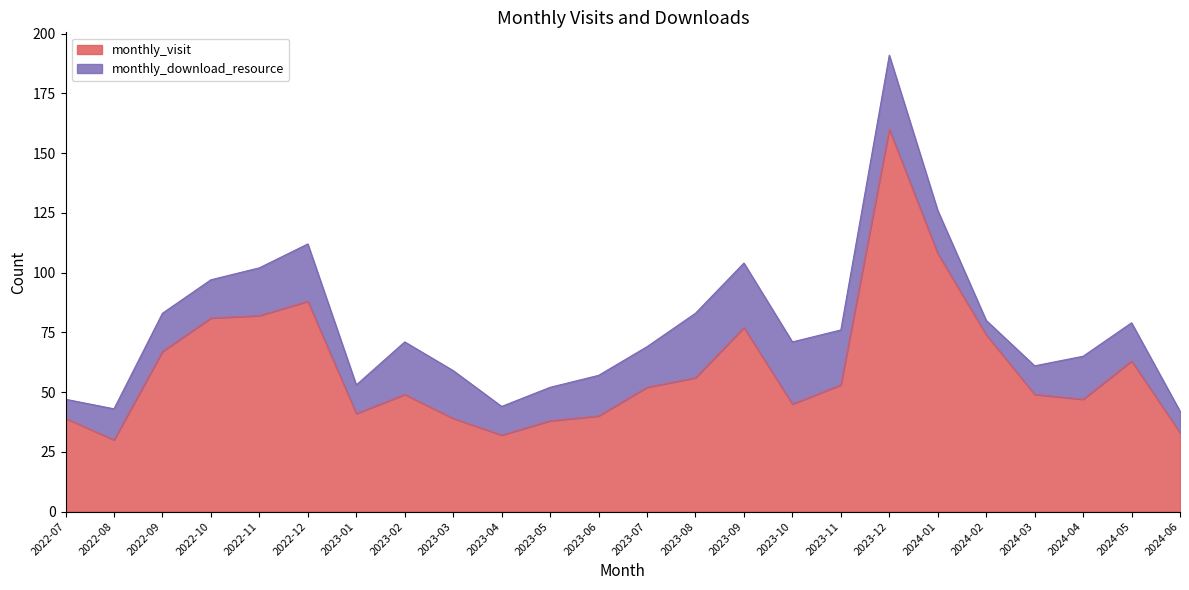

What is the change in value from 2023-01 to 2024-05?

+22